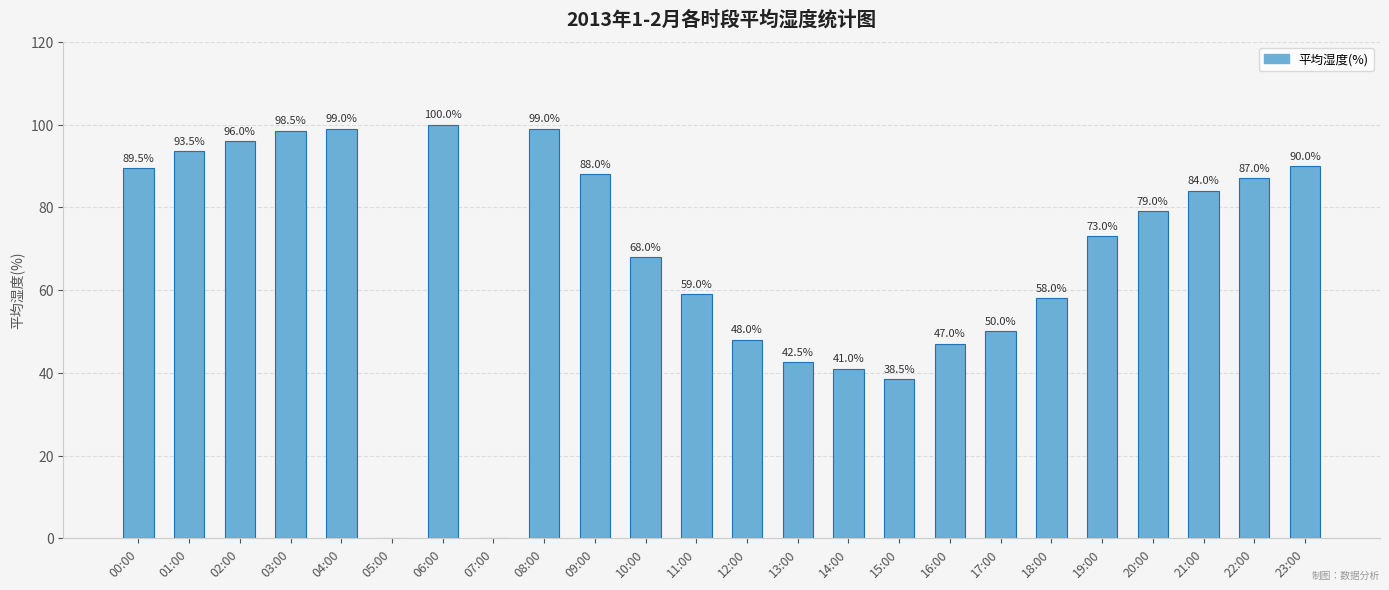

Reading left to right, what are all the values shown in this chart?

89.5	93.5	96.0	98.5	99.0	0.0	100.0	0.0	99.0	88.0	68.0	59.0	48.0	42.5	41.0	38.5	47.0	50.0	58.0	73.0	79.0	84.0	87.0	90.0